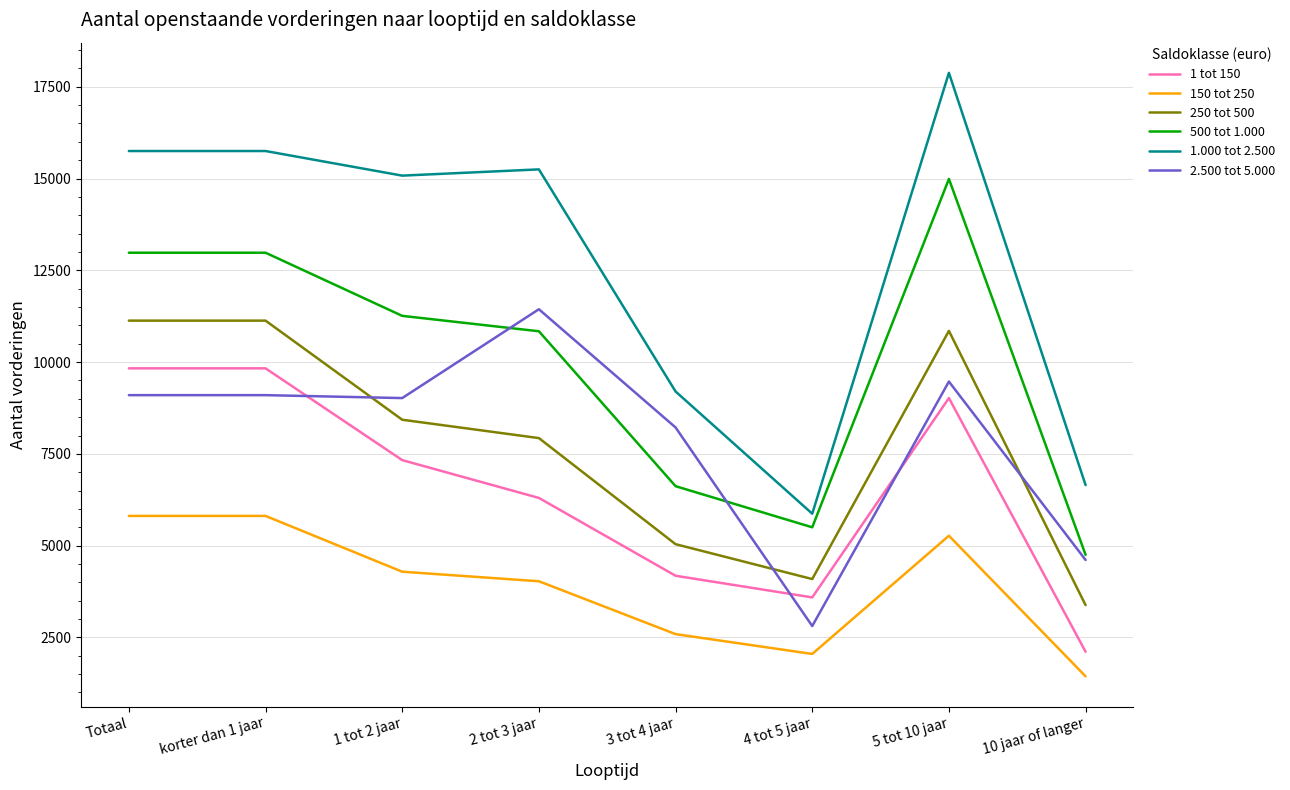

What is the approximate value of 2.500 tot 5.000 at 4 tot 5 jaar?

2810